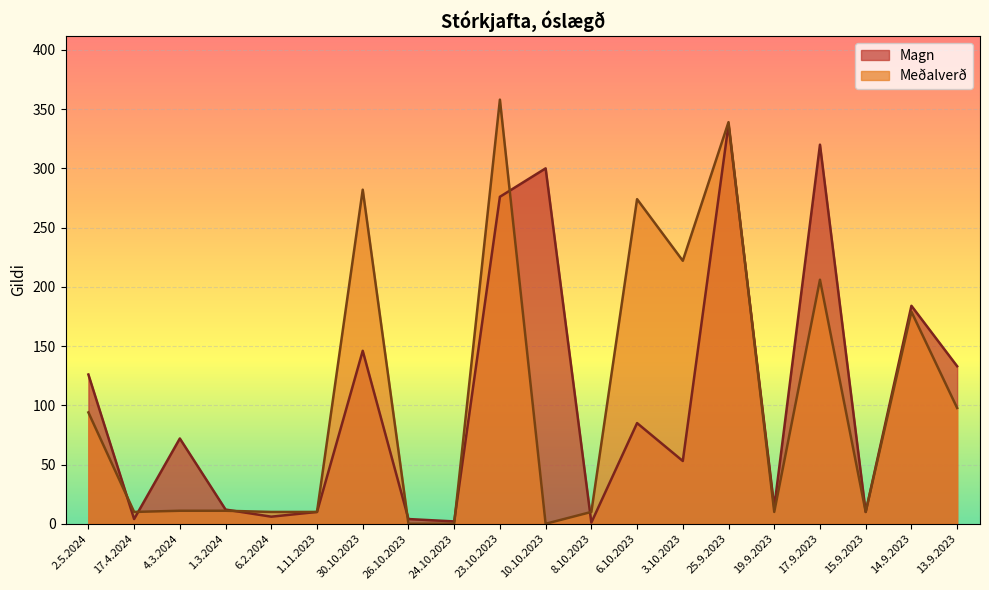

What is the difference between the maximum and minimum values in the Magn series?

336.0